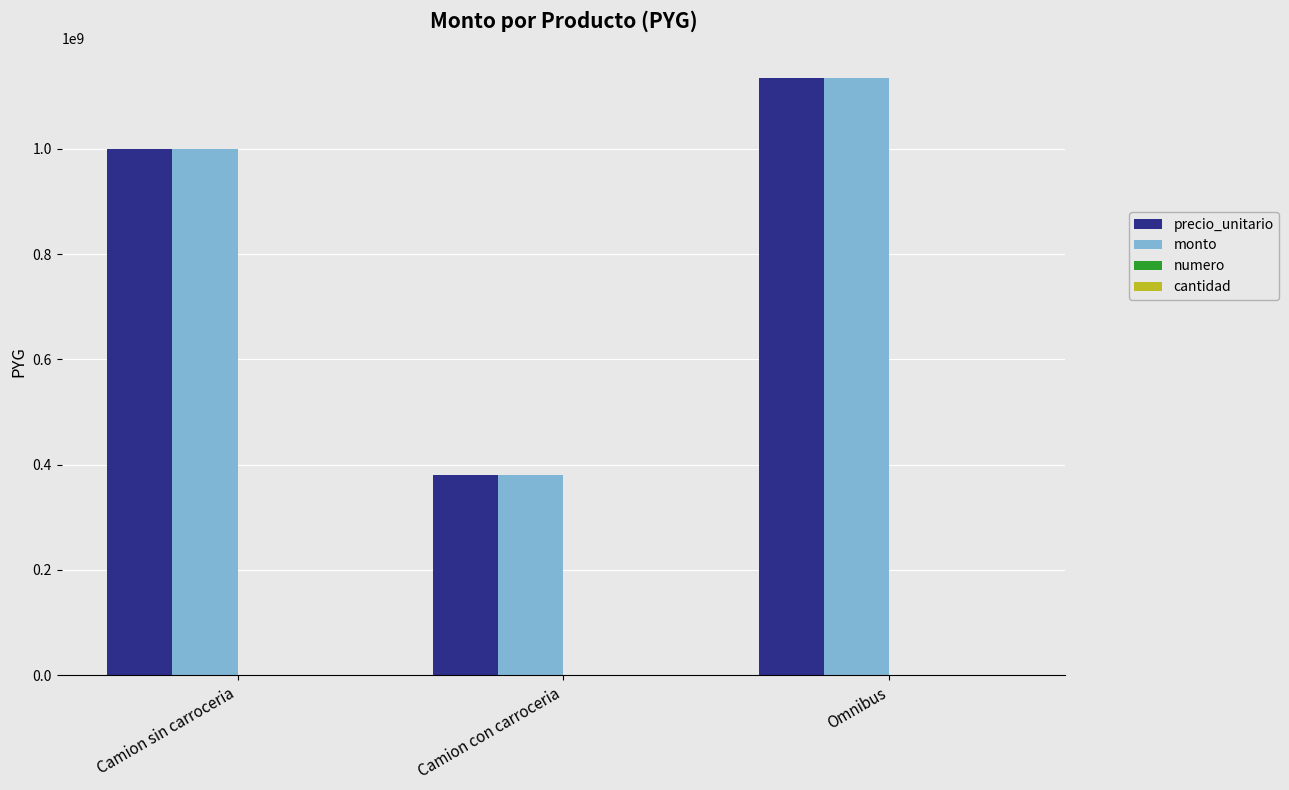

At which label is precio_unitario closest to 757000000?

Camion sin carroceria